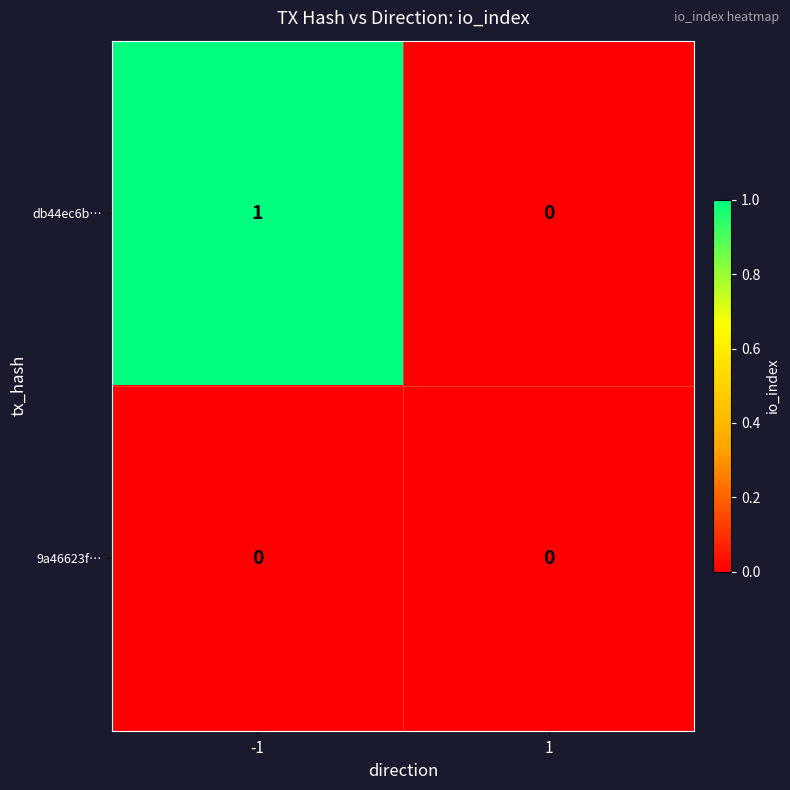

How many categories are shown in the chart?

2